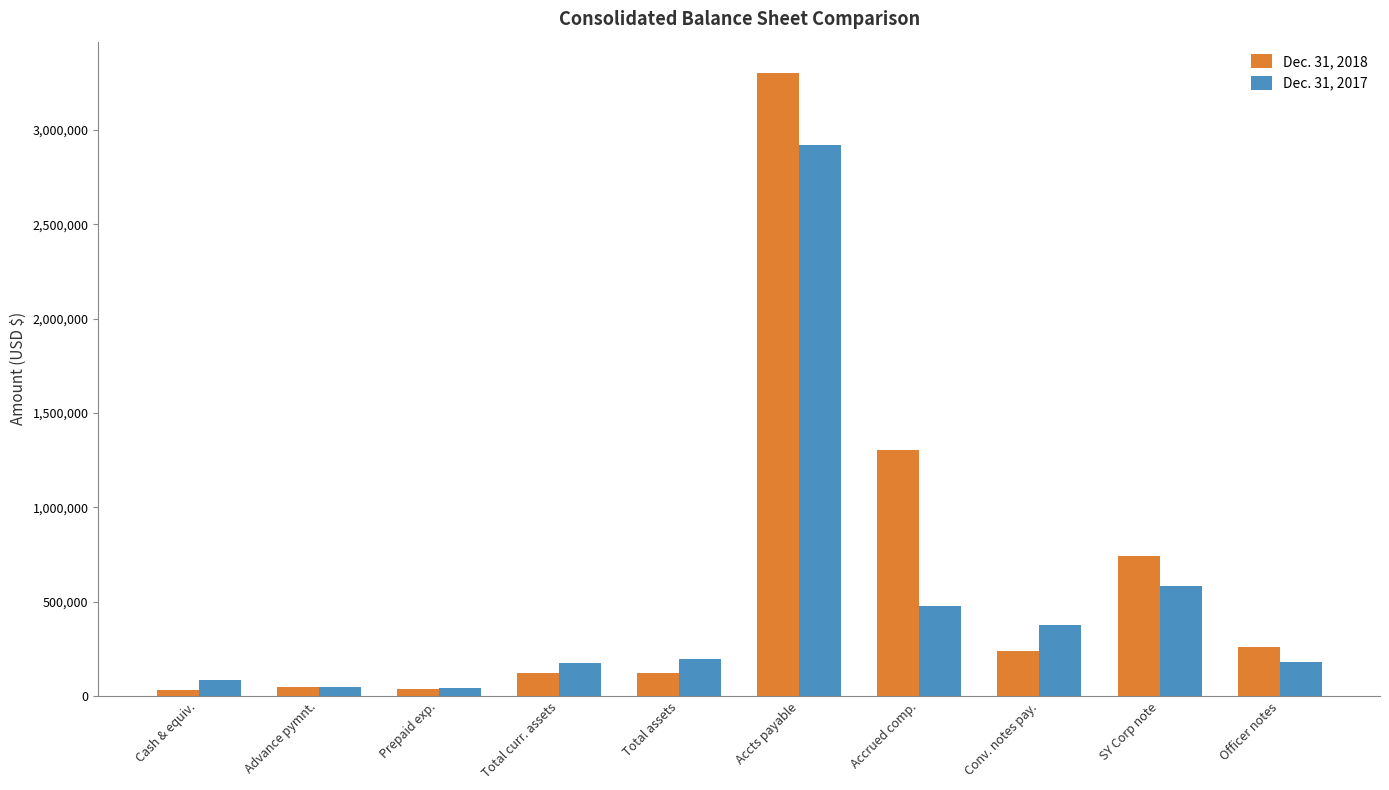

What is the value of the Dec. 31, 2018 bar at the 2nd from the left?

48912